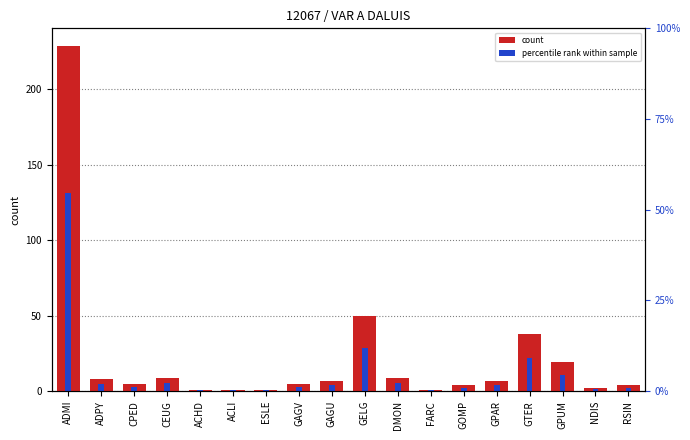

Is it true that percentile rank (scaled) equals 2.2 at GPUM?

False